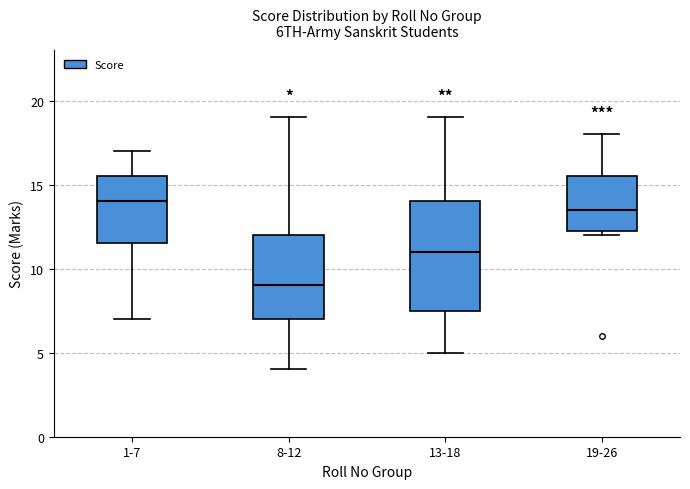

Where does the median line of the box for 1-7 sit on the y-axis? The values are not printed on the chart, so give them approximately, as read against the axis.

14.0